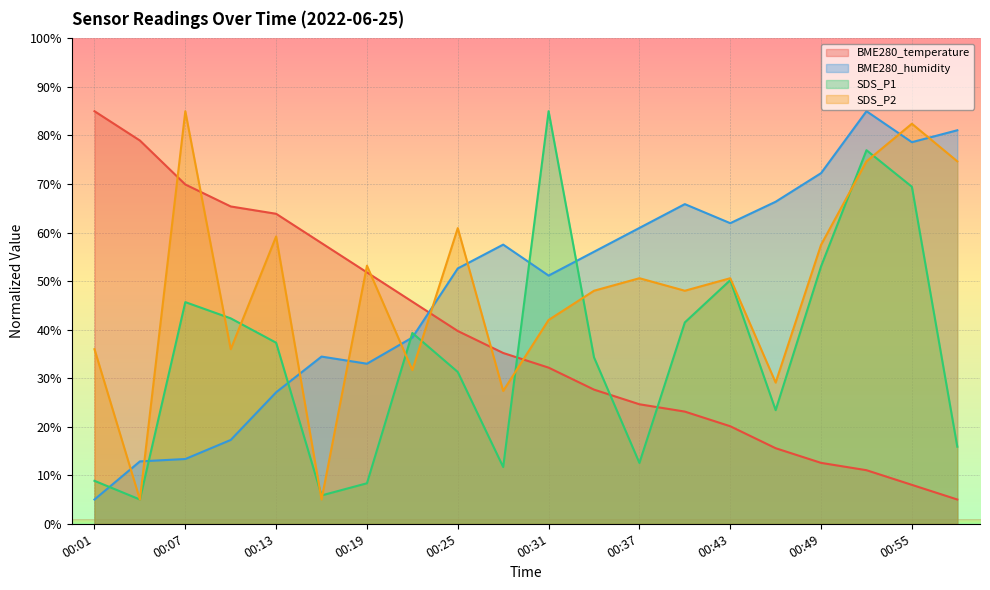

Reading right to left, extract all data points from this chart.

BME280_temperature: 00:58=5.0	00:55=8.0	00:52=11.0	00:49=12.5	00:46=15.6	00:43=20.1	00:40=23.1	00:37=24.6	00:34=27.6	00:31=32.2	00:28=35.2	00:25=39.7	00:22=45.8	00:19=51.8	00:16=57.8	00:13=63.9	00:10=65.4	00:07=69.9	00:04=79.0	00:01=85.0
BME280_humidity: 00:58=81.1	00:55=78.6	00:52=85.0	00:49=72.2	00:46=66.3	00:43=61.9	00:40=65.9	00:37=61.0	00:34=56.0	00:31=51.1	00:28=57.5	00:25=52.6	00:22=38.4	00:19=33.0	00:16=34.4	00:13=27.1	00:10=17.3	00:07=13.3	00:04=12.9	00:01=5.0
SDS_P1: 00:58=15.9	00:55=69.4	00:52=77.0	00:49=53.0	00:46=23.4	00:43=50.2	00:40=41.5	00:37=12.5	00:34=34.3	00:31=85.0	00:28=11.7	00:25=31.3	00:22=39.3	00:19=8.3	00:16=5.8	00:13=37.3	00:10=42.3	00:07=45.7	00:04=5.0	00:01=8.8
SDS_P2: 00:58=74.7	00:55=82.4	00:52=74.7	00:49=57.5	00:46=29.1	00:43=50.6	00:40=48.0	00:37=50.6	00:34=48.0	00:31=42.0	00:28=27.4	00:25=60.9	00:22=31.7	00:19=53.2	00:16=5.0	00:13=59.2	00:10=36.0	00:07=85.0	00:04=5.0	00:01=36.0